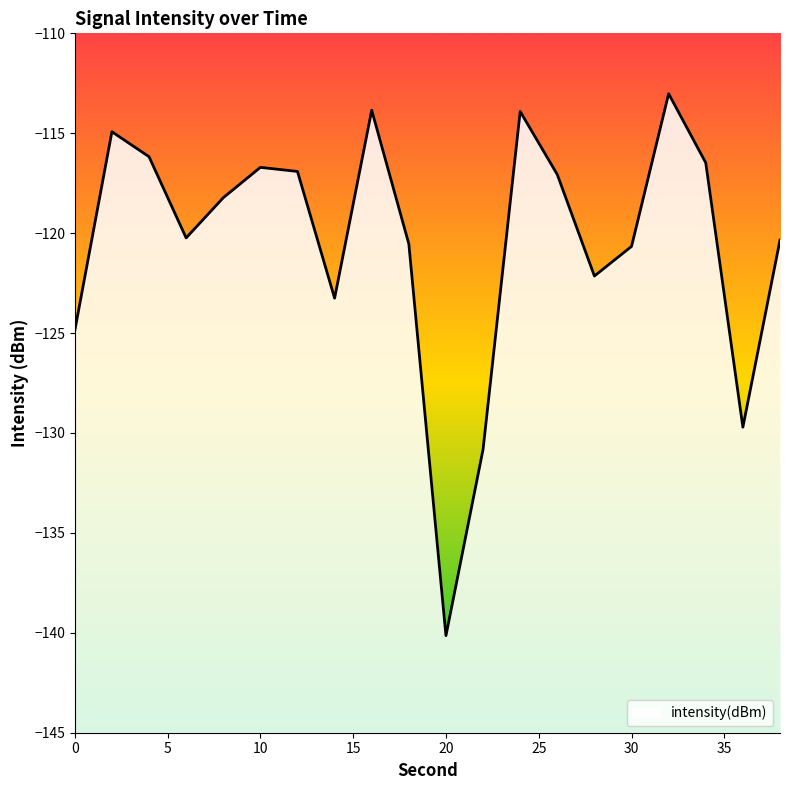

Rank the categories by value from highest to lowest.

32, 16, 24, 2, 4, 34, 10, 12, 26, 8, 6, 38, 18, 30, 28, 14, 0, 36, 22, 20